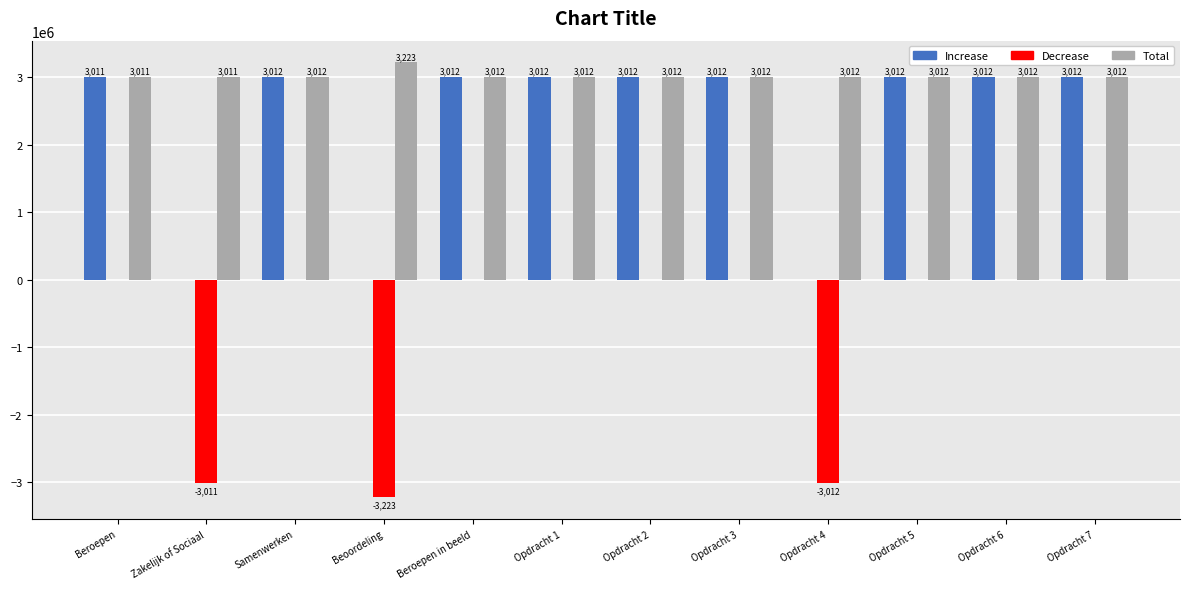

What are all the series names shown in the legend?

Increase, Decrease, Total